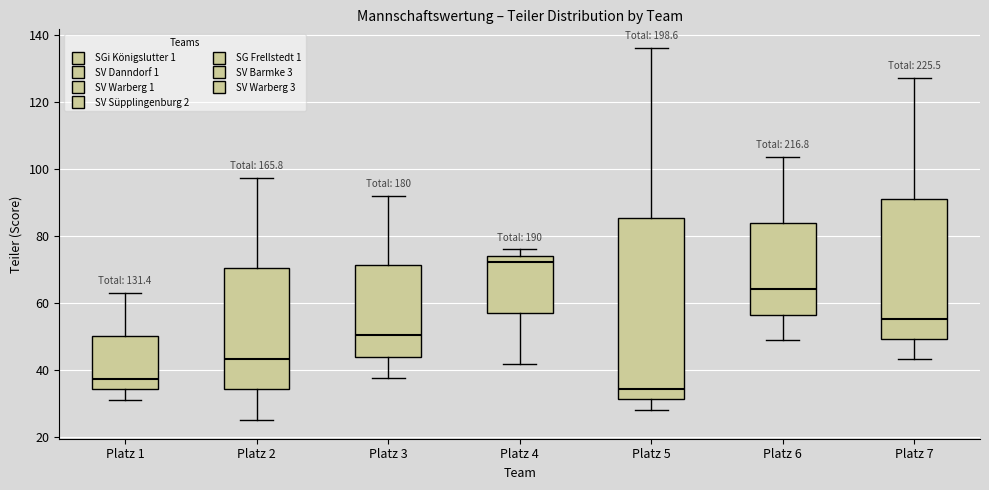

Which box has the highest median line?

Platz 4